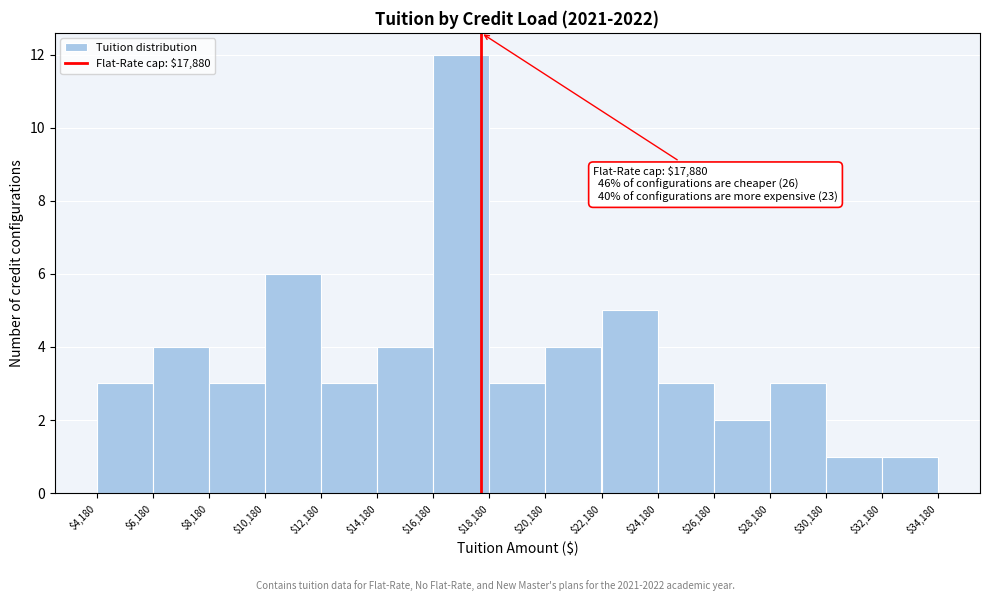

Over which range of the x-axis is the bar tallest?

$16,180 to $18,180